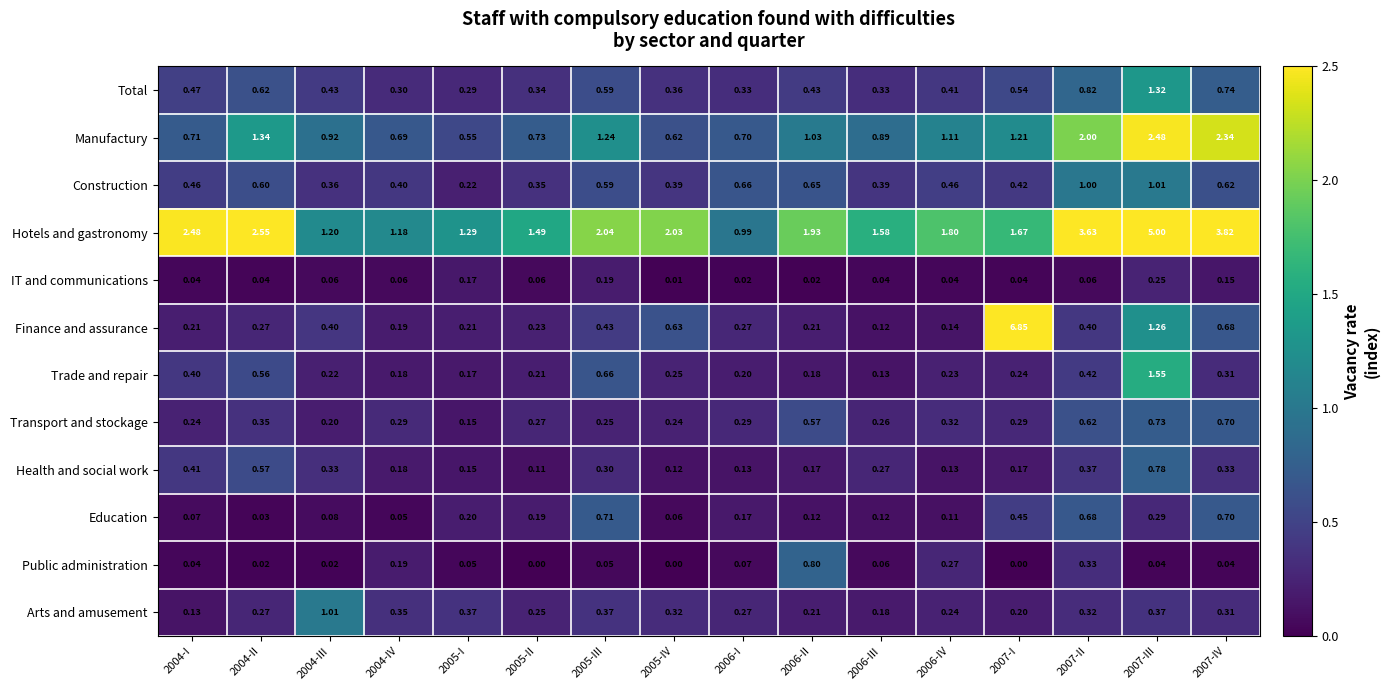

Which series has the largest total across all categories?

Hotels and gastronomy